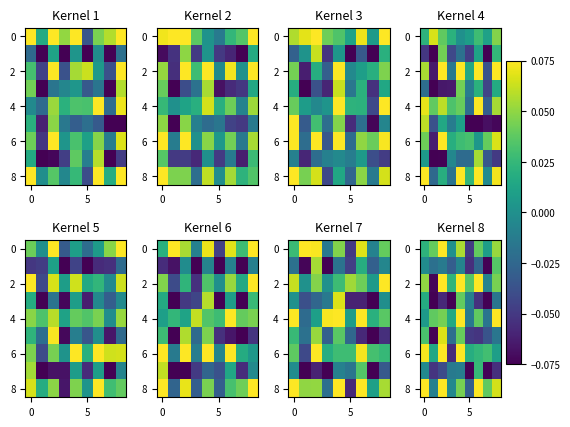

What is the difference between the highest and lowest values at 5?

0.1